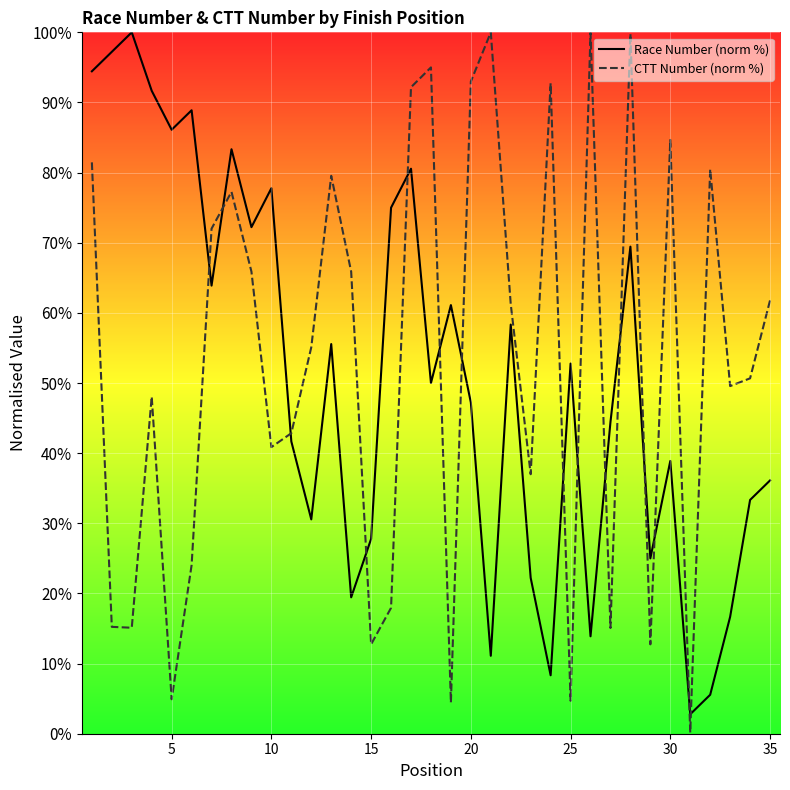

What is the difference between the highest and lowest values at 20?

45.8